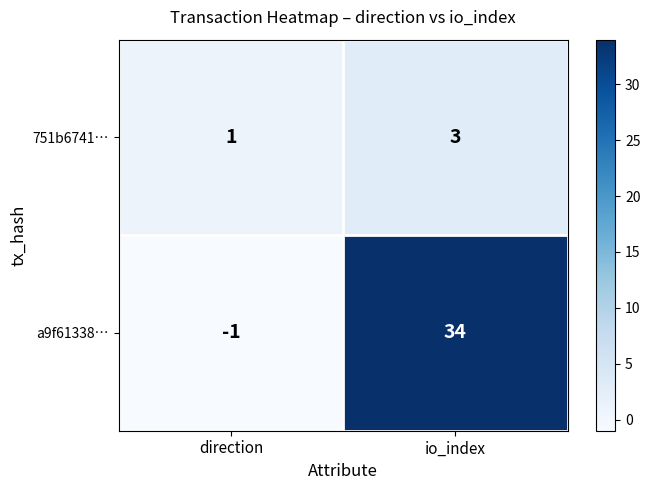

What is the greatest value displayed?

34